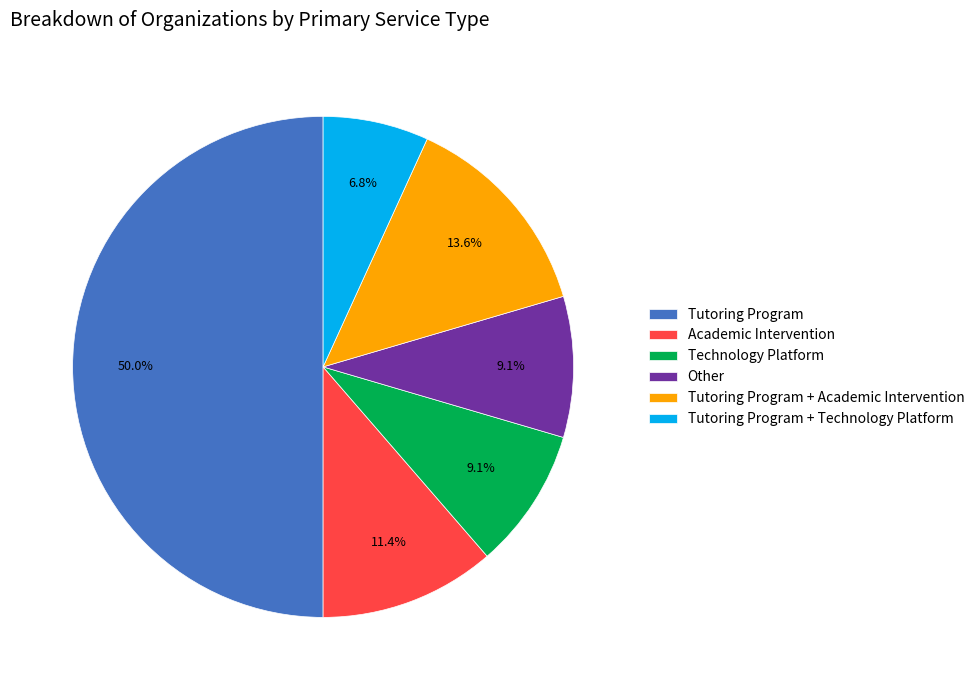

Is Other the majority of the pie?

No